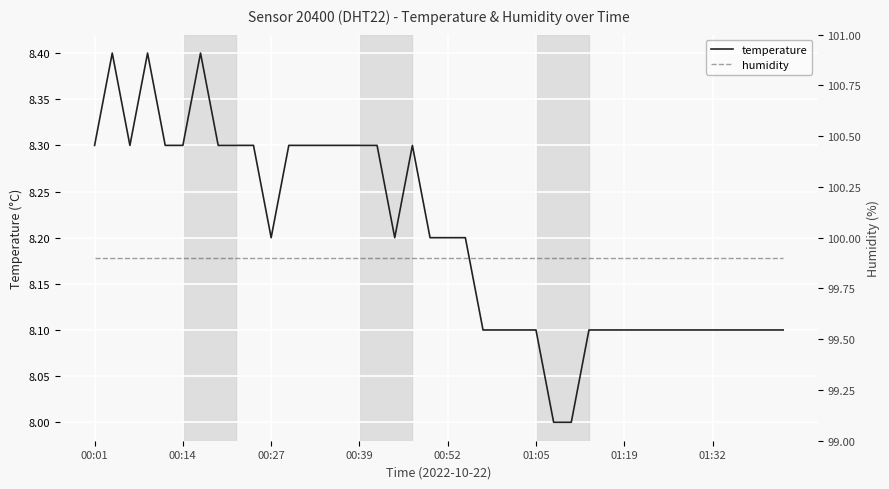

The temperature series shows 8.3 at 00:39. True or false?

True